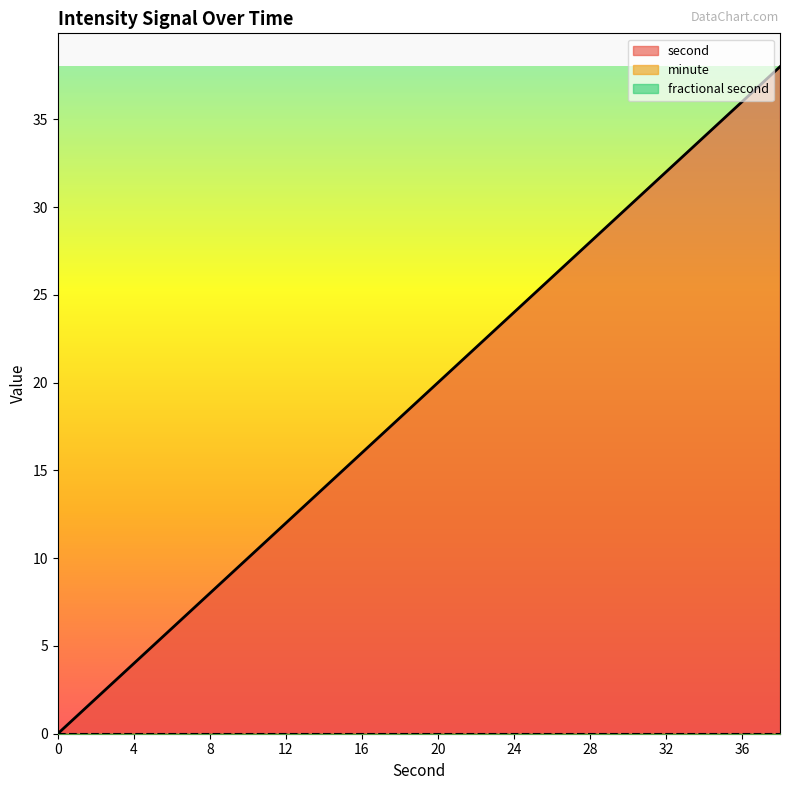

True or false: fractional second and minute cross at least once.

False